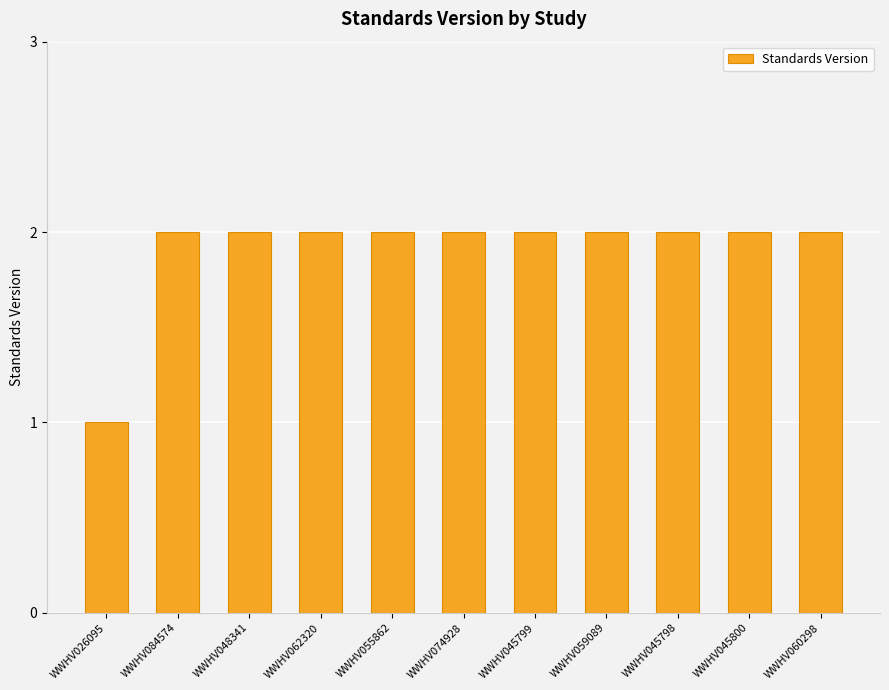

At which category does the chart reach its minimum across all series?

WWHV026095